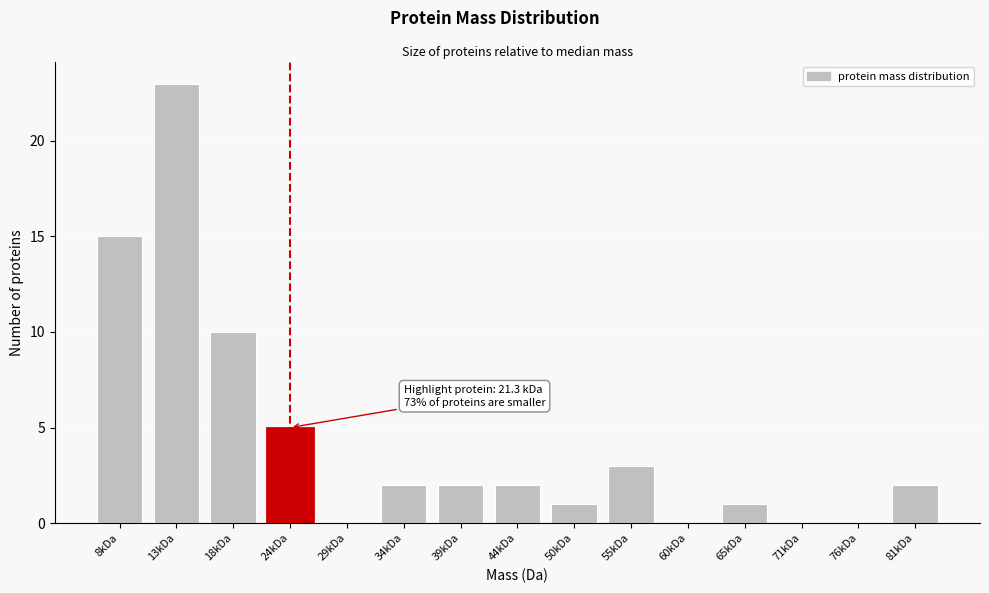

Reading left to right, transcribe all the data shown in this chart.

8kDa=15	13kDa=23	18kDa=10	24kDa=5	29kDa=0	34kDa=2	39kDa=2	44kDa=2	50kDa=1	55kDa=3	60kDa=0	65kDa=1	71kDa=0	76kDa=0	81kDa=2